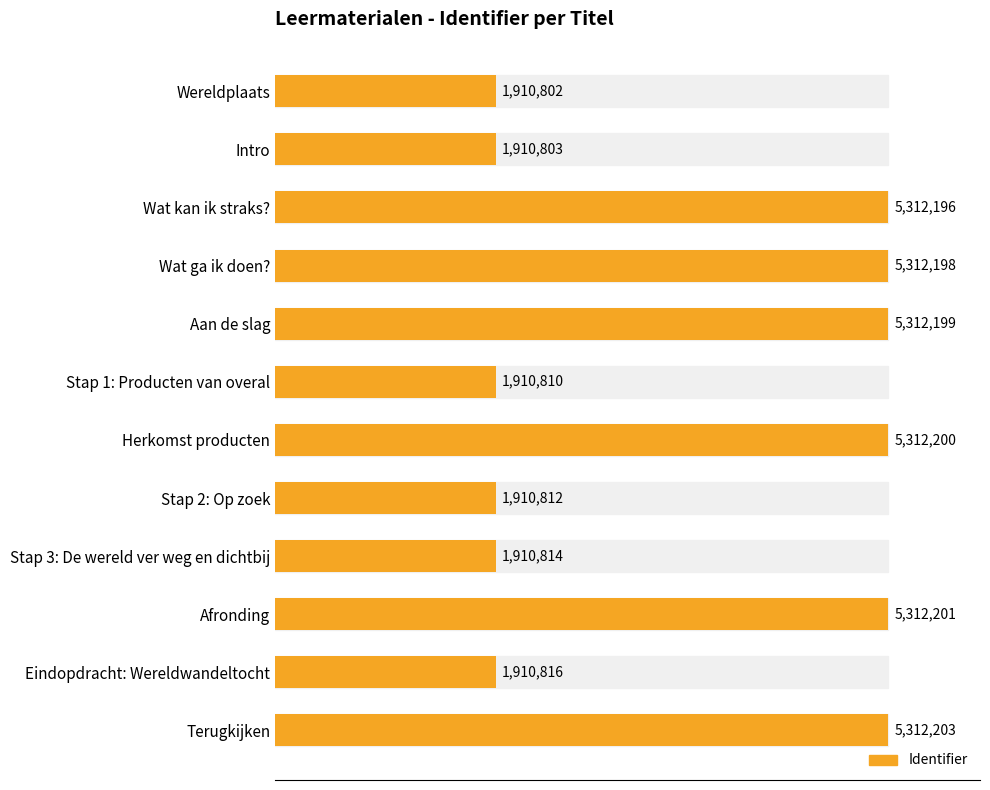

Rank the categories by value from highest to lowest.

Terugkijken, Afronding, Herkomst producten, Aan de slag, Wat ga ik doen?, Wat kan ik straks?, Eindopdracht: Wereldwandeltocht, Stap 3: De wereld ver weg en dichtbij, Stap 2: Op zoek, Stap 1: Producten van overal, Intro, Wereldplaats